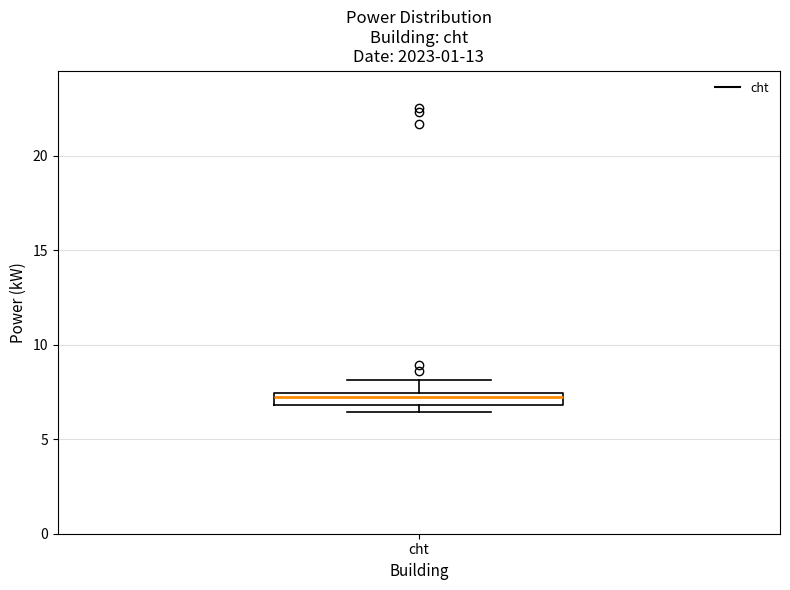

Where does the upper whisker of the box for cht end on the y-axis? The values are not printed on the chart, so give them approximately, as read against the axis.

8.0